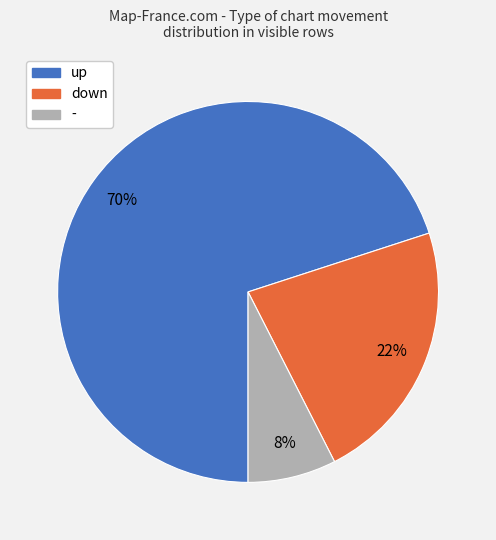

Does down account for over 50% of the chart?

No